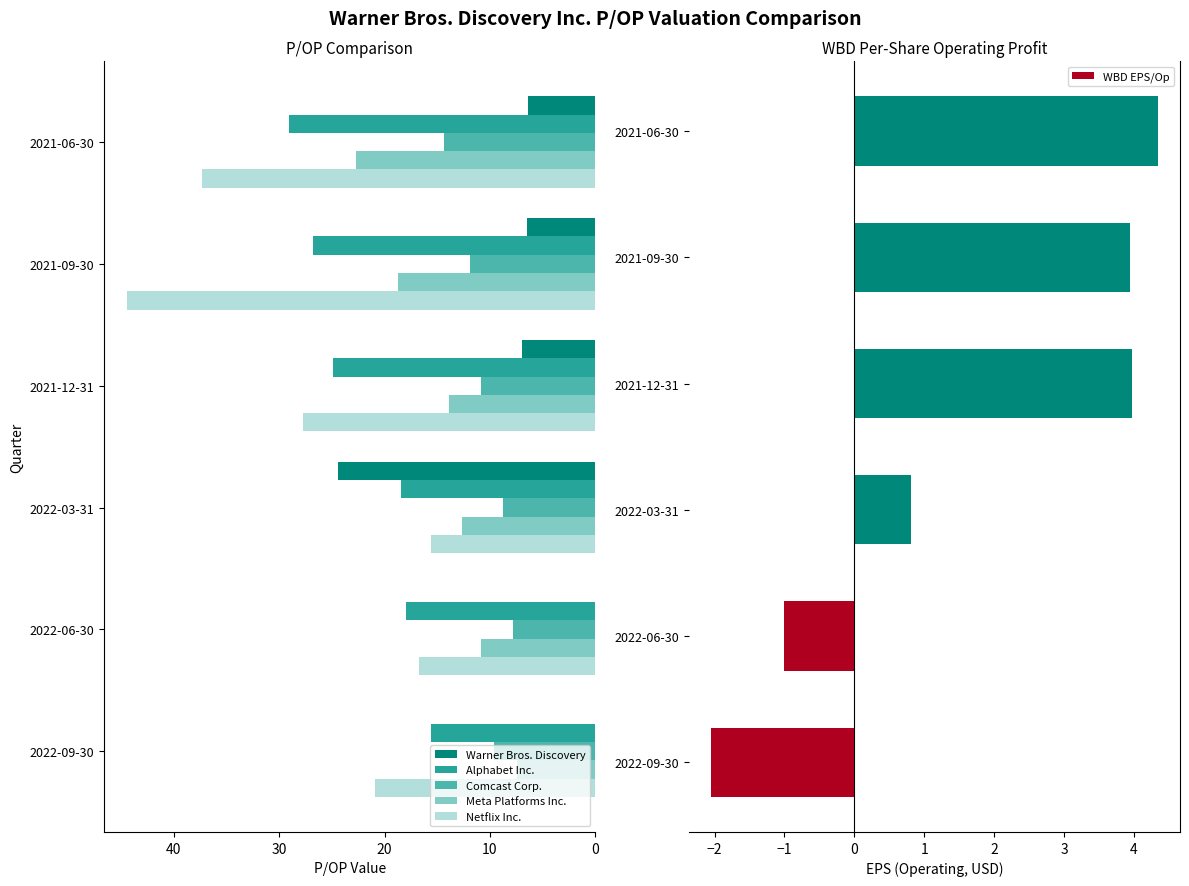

Is the value of Netflix Inc. at 2022-09-30 greater than the value of Alphabet Inc. at 2021-12-31?

No